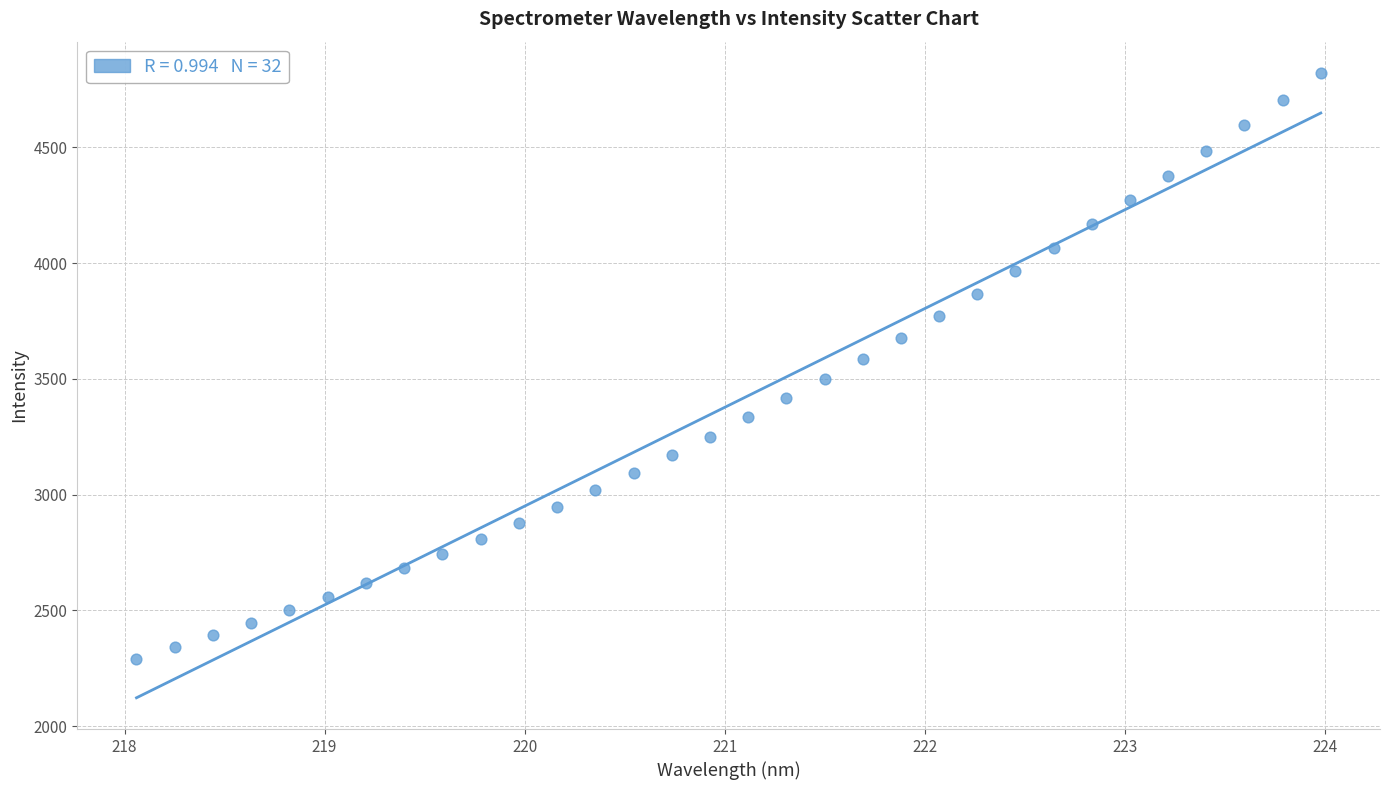

What is the range of X values (max minus min)?

5.9